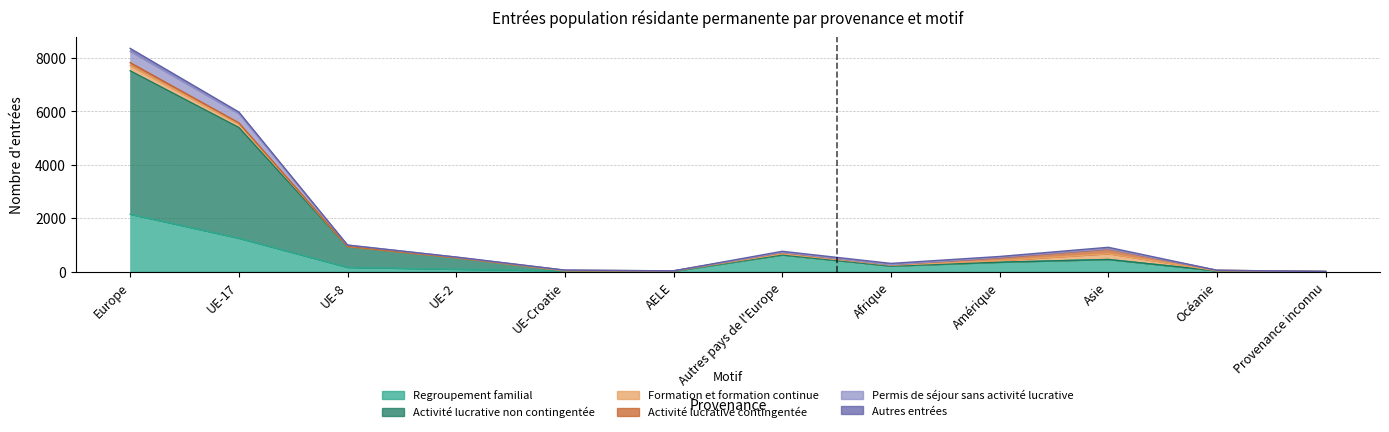

What is the difference between the highest and lowest values at AELE?

16